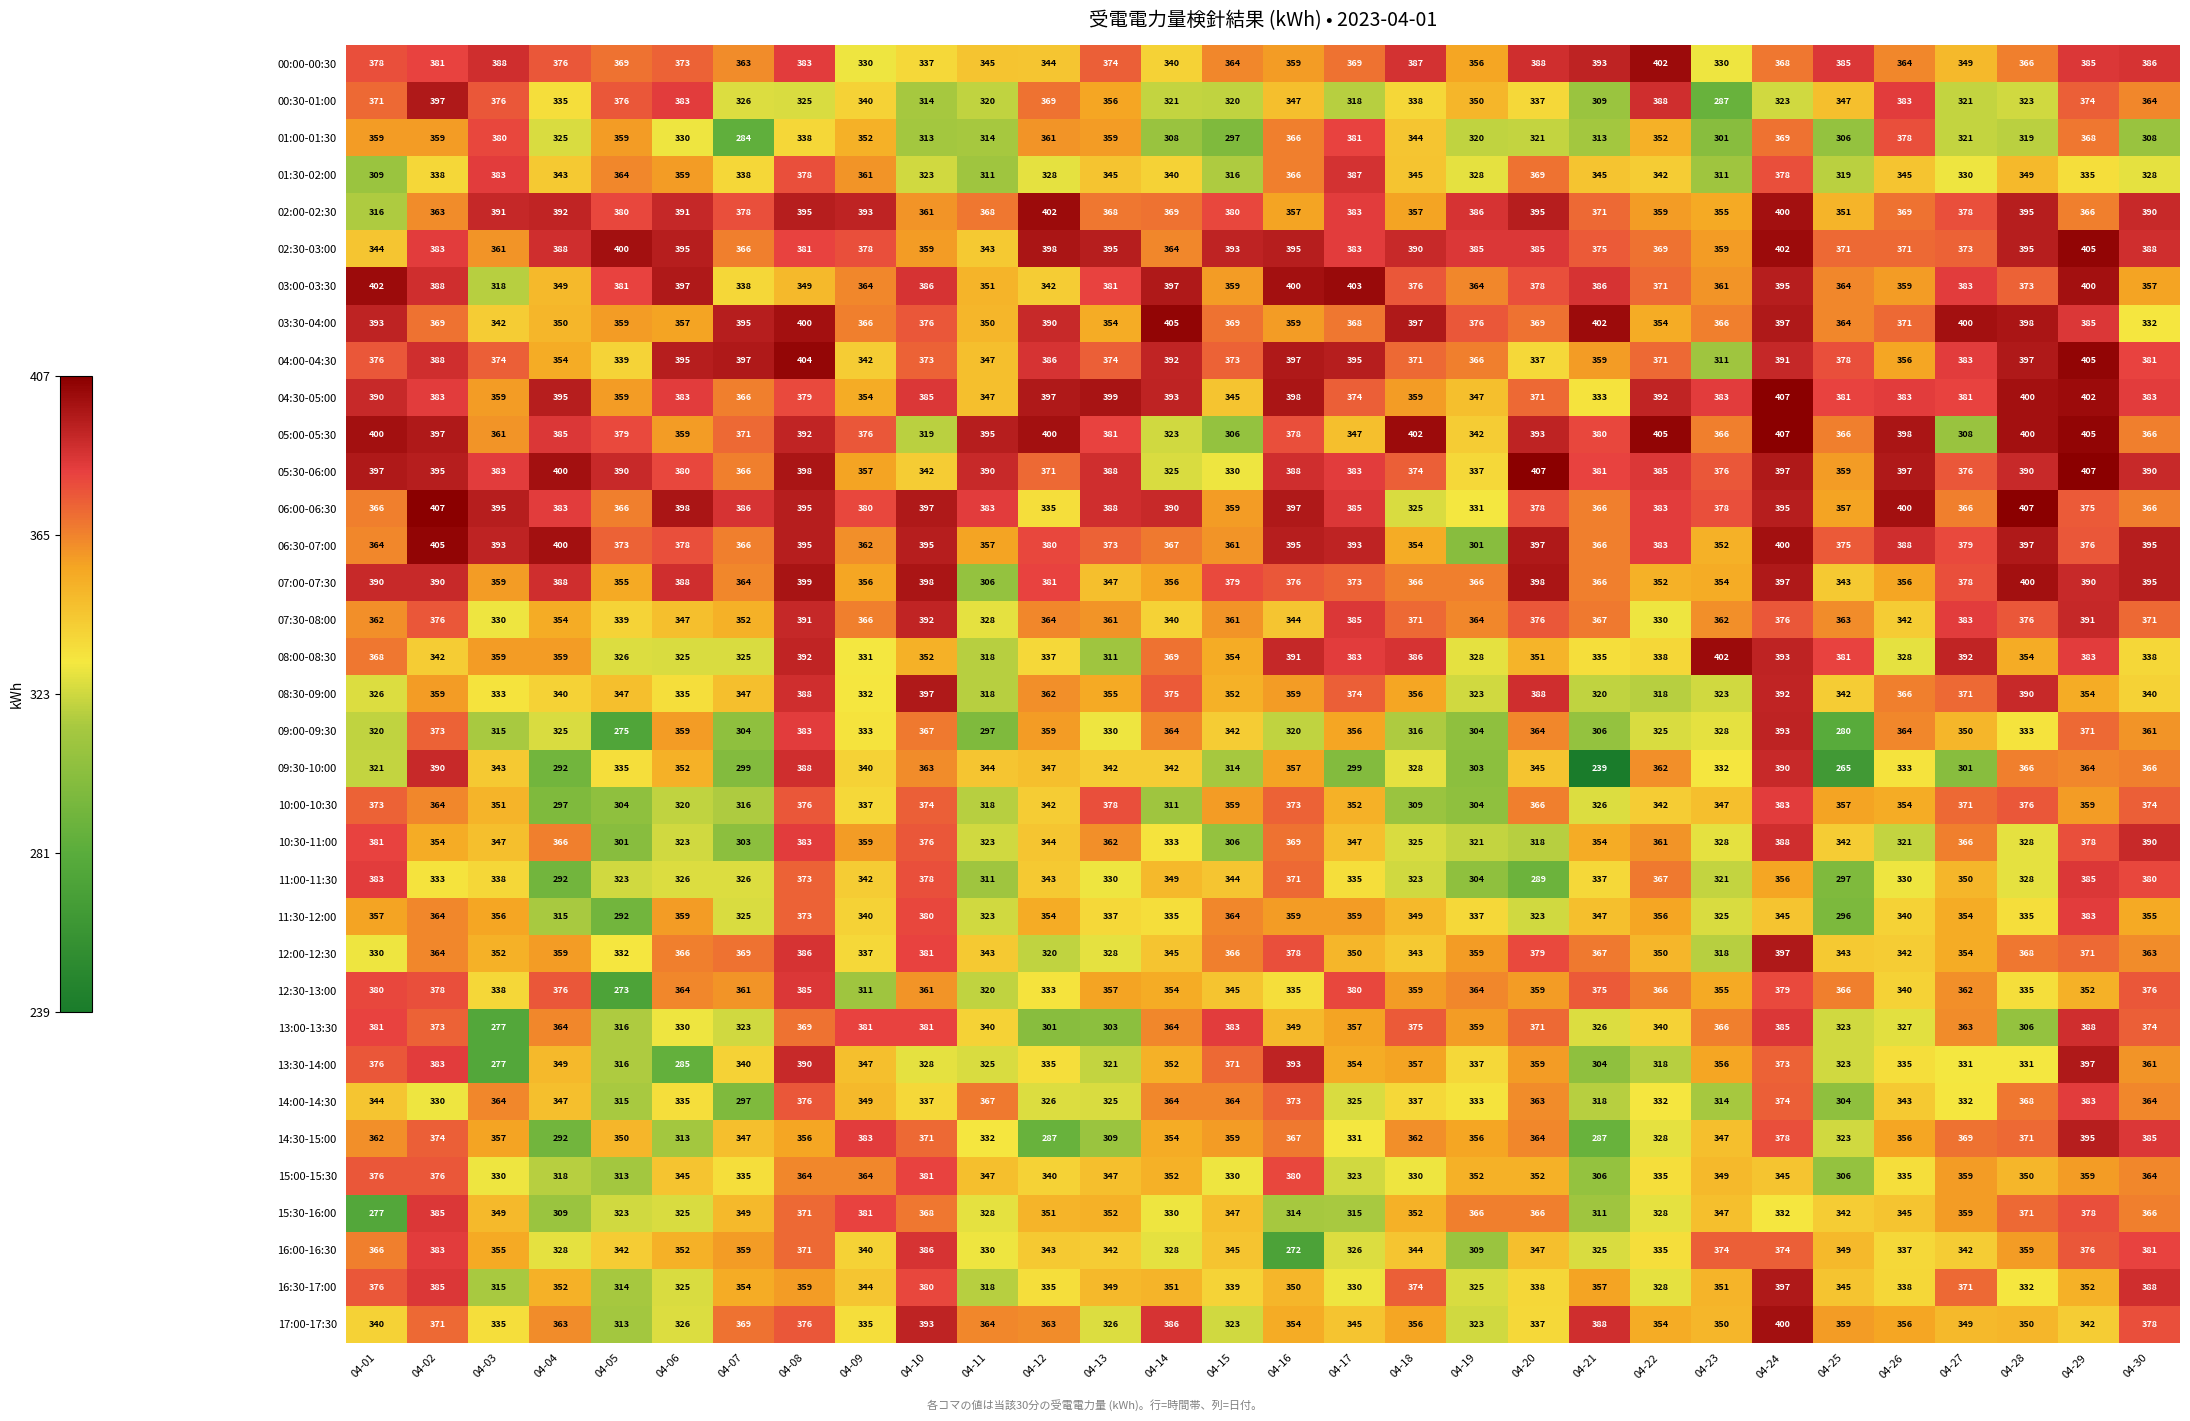

Which series changed the most between 04-02 and 04-17?

09:30-10:00